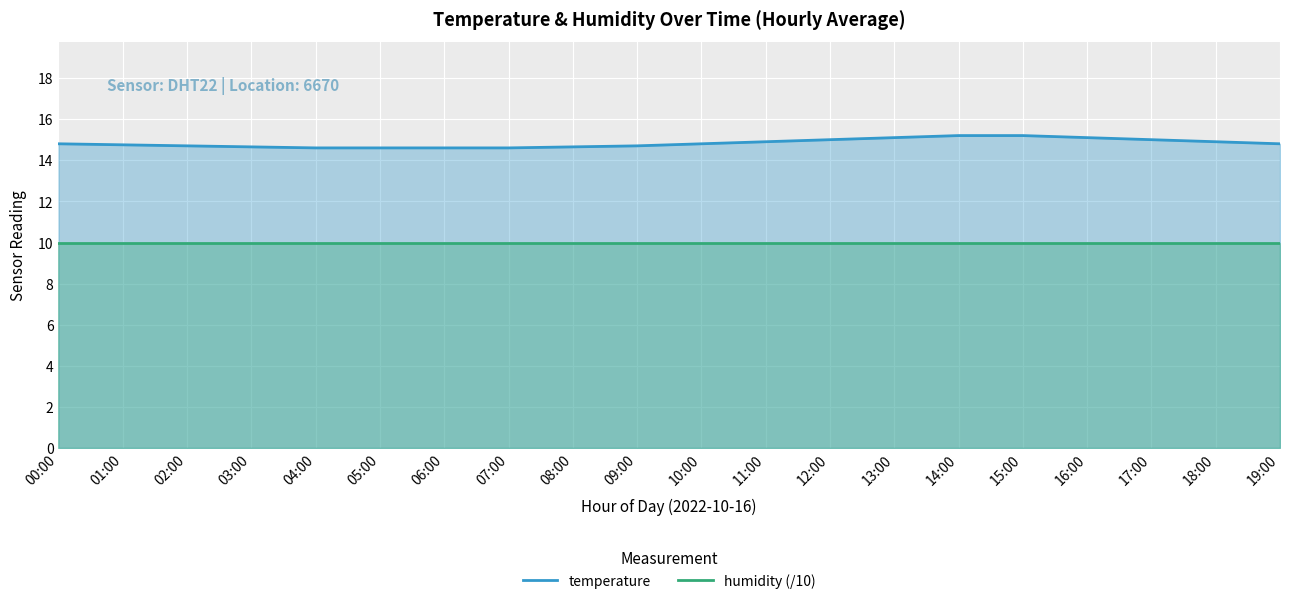

Which series has the largest total across all categories?

temperature